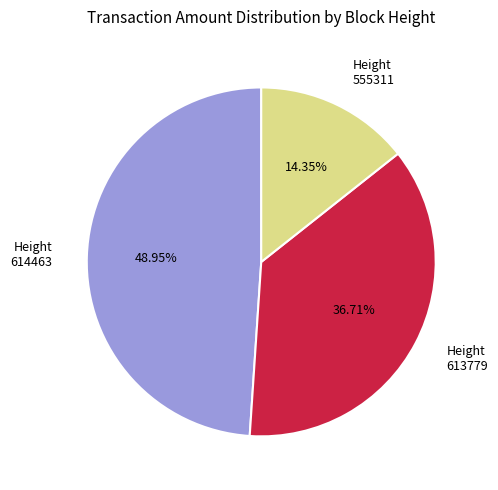

Rank the categories by value from highest to lowest.

Height 614463, Height 613779, Height 555311